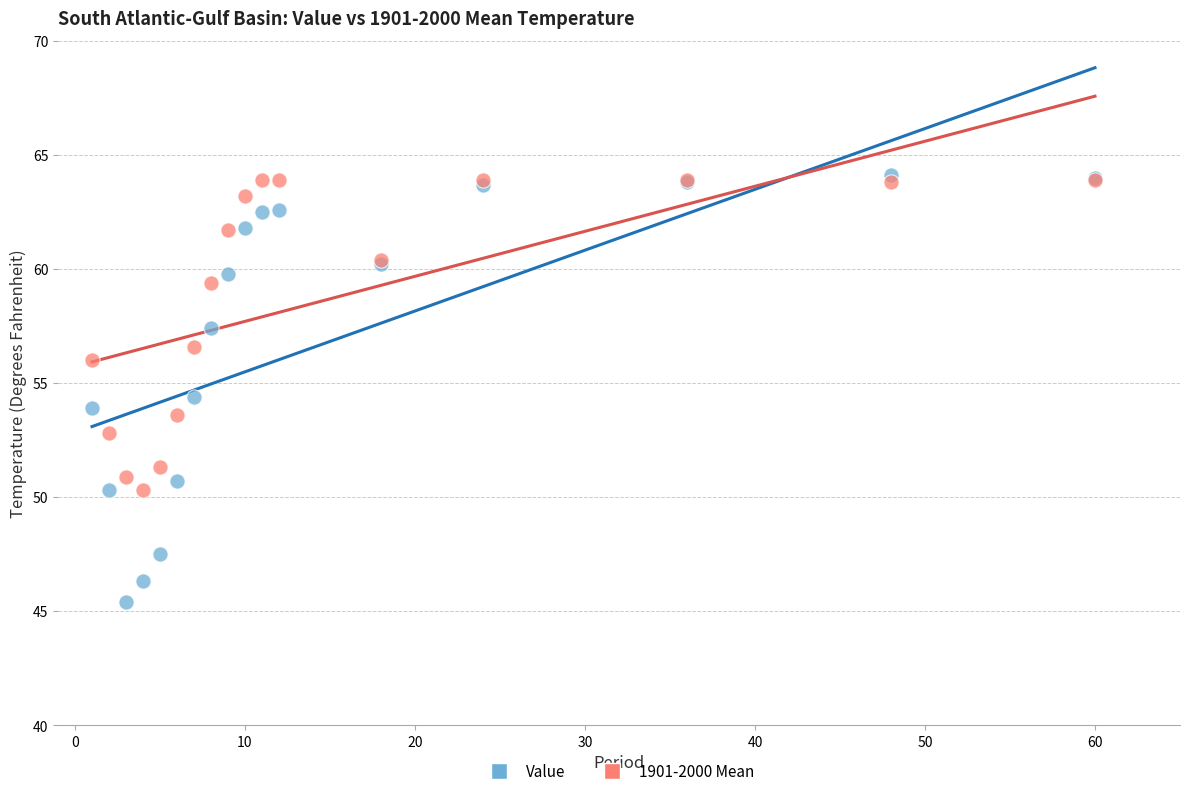

What are all the series names shown in the legend?

Value, 1901-2000 Mean